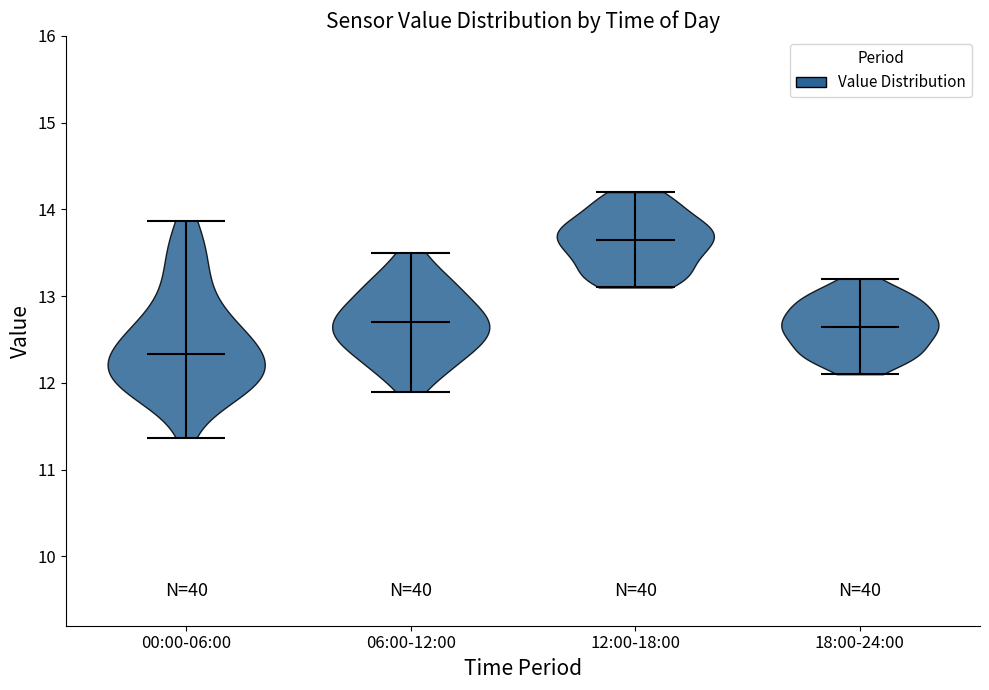

Reading left to right, read every violin against the y-axis: where its median line is, and the lowest and highest points it reaches. The values are not printed on the chart, so give them approximately, as read against the axis.

00:00-06:00: median line 12.3, lowest point 11.4, highest point 13.9
06:00-12:00: median line 12.7, lowest point 11.9, highest point 13.5
12:00-18:00: median line 13.7, lowest point 13.1, highest point 14.2
18:00-24:00: median line 12.7, lowest point 12.1, highest point 13.2